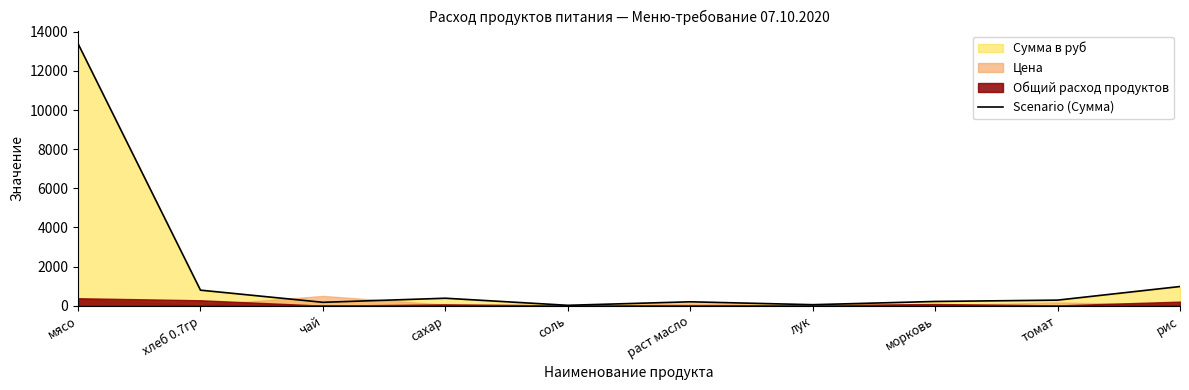

Between рис and чай, which is larger?

рис